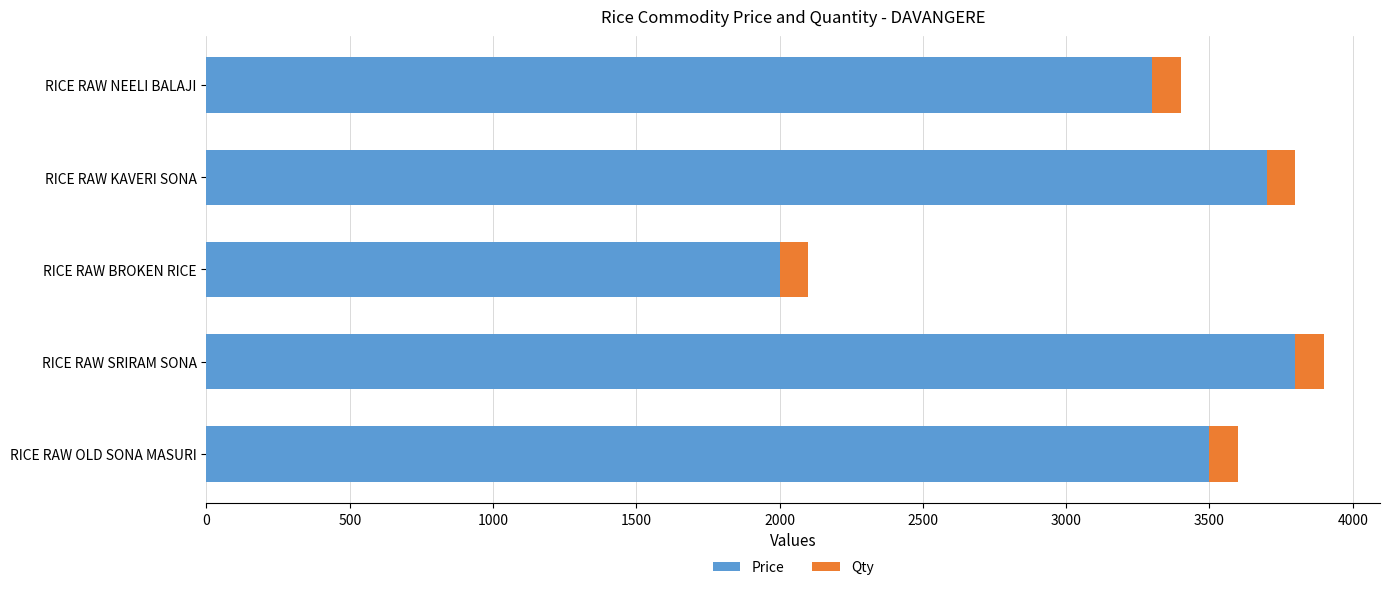

How many values in the Price series are below 3500?

2